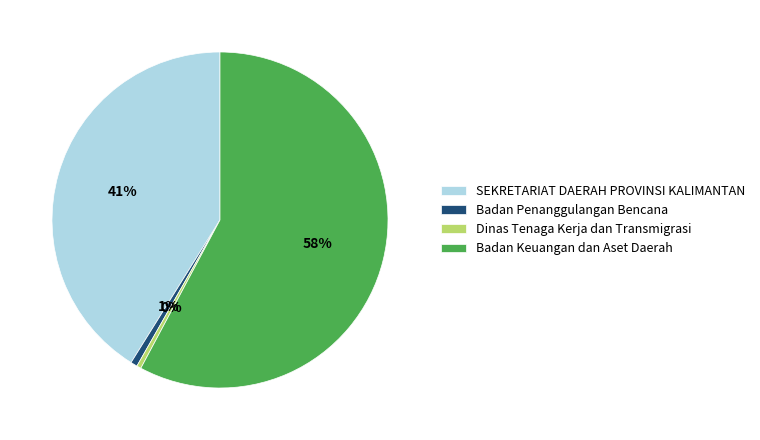

Is it true that Badan Penanggulangan Bencana is 1% of the pie?

True